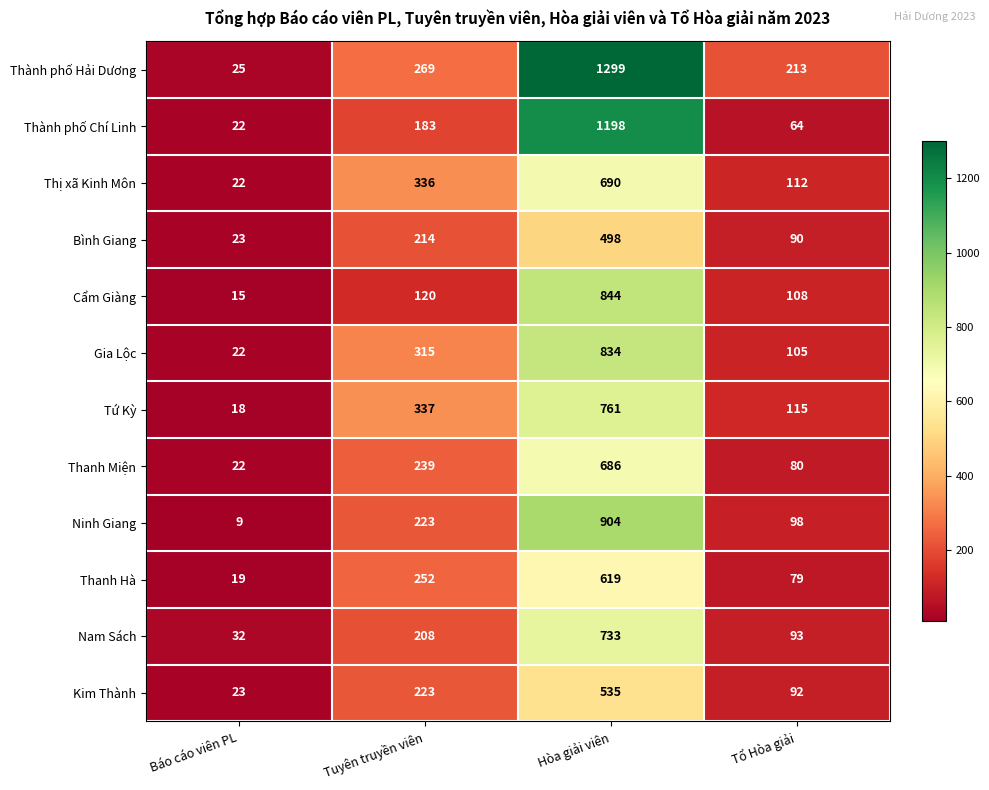

Which series has the largest total across all categories?

Thành phố Hải Dương